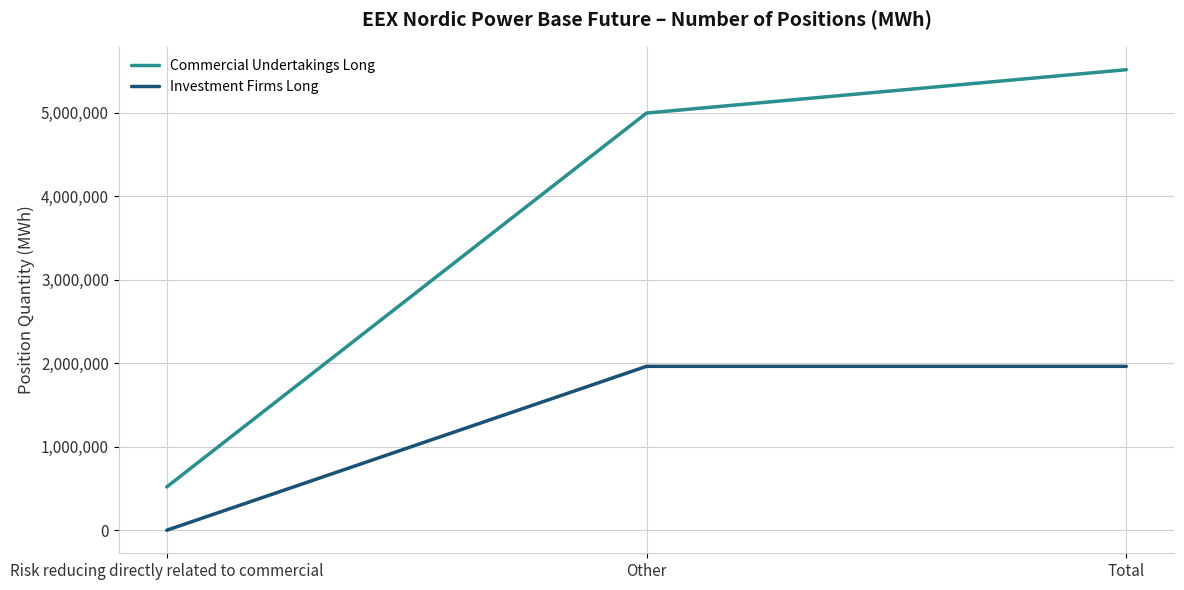

What is the total value across all series at Total?

7475138